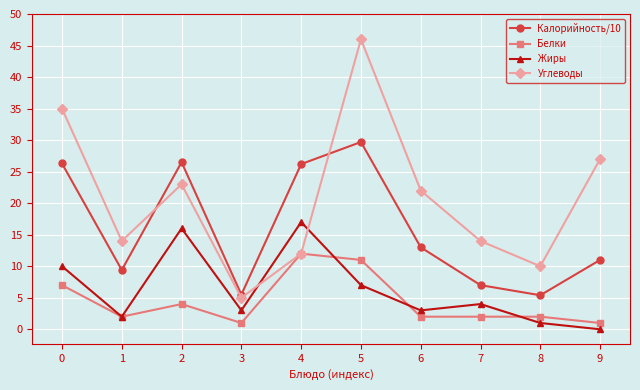

Is the value of Белки at 9 greater than the value of Калорийность/10 at 5?

No